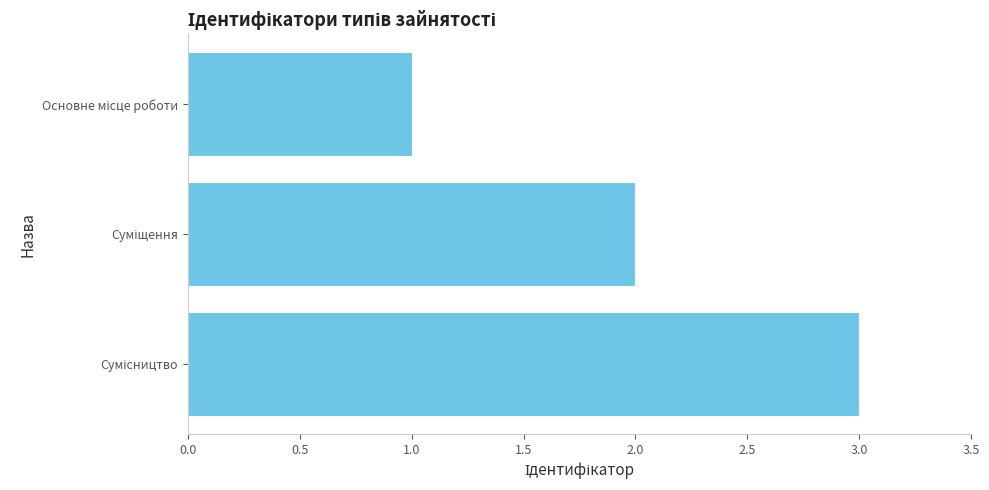

What is the maximum value shown in the chart?

3